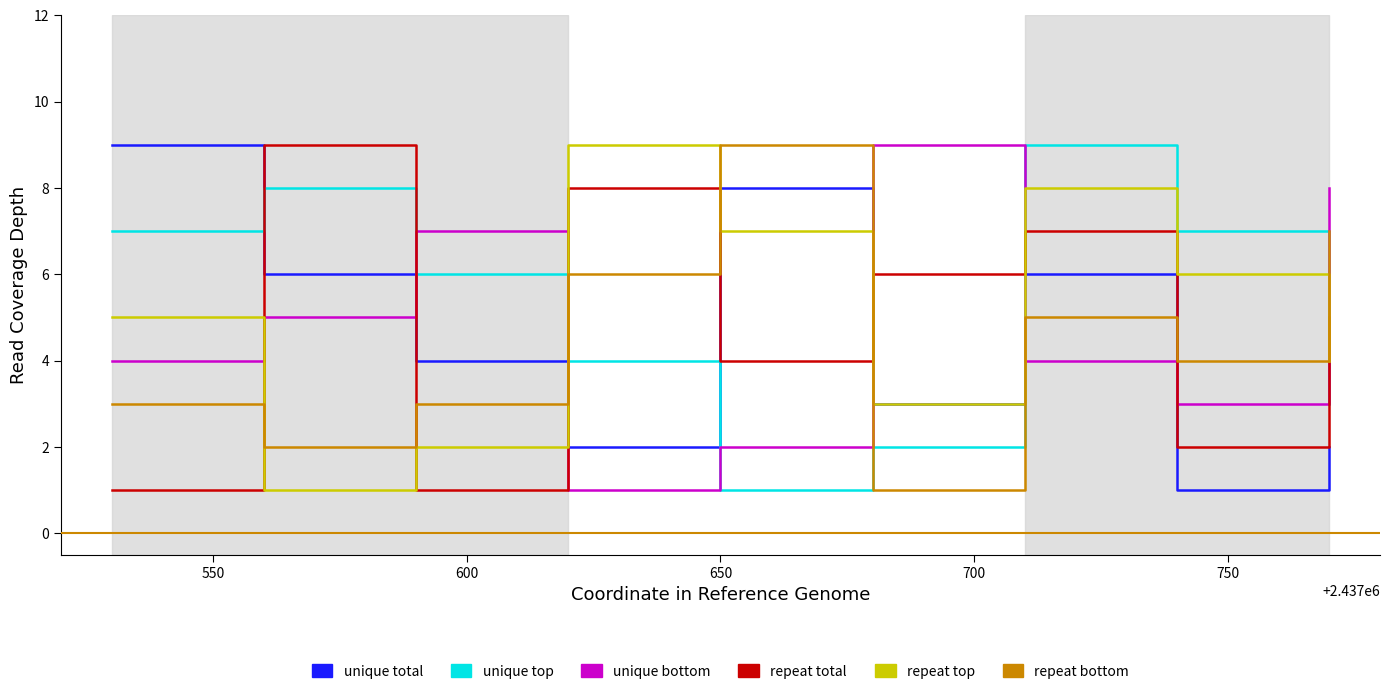

What is the maximum value shown in the chart?

9